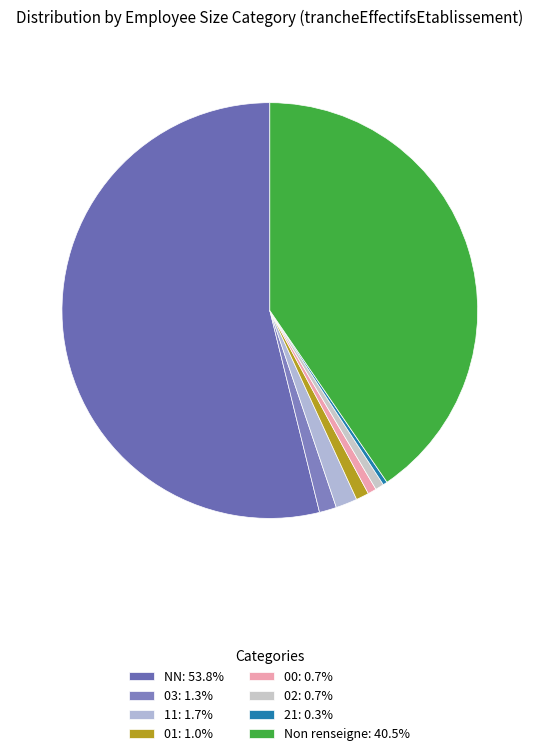

What is the largest slice in the pie chart?

NN